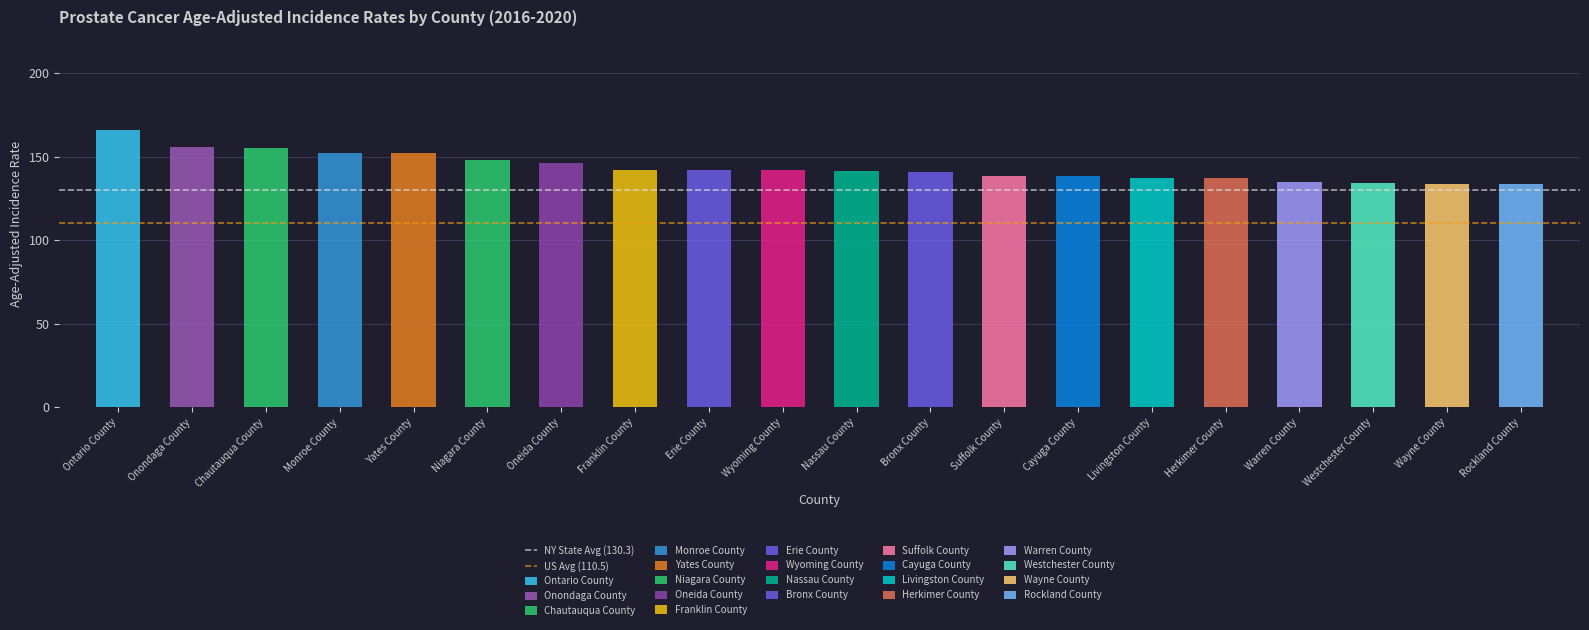

Read the NY State Avg (130.3) value at Onondaga County.

130.3